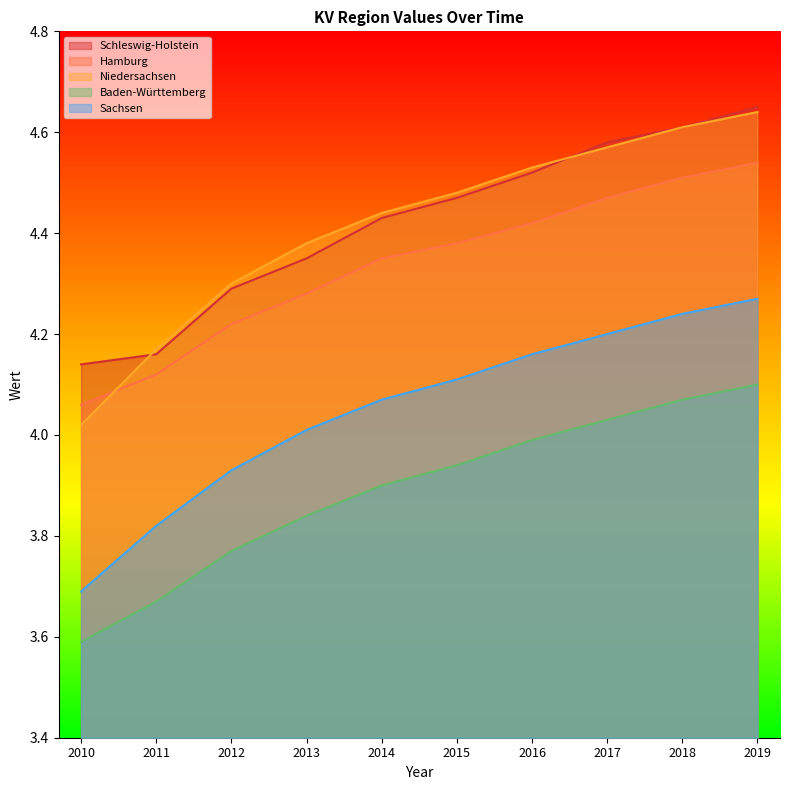

What is the sum of the Hamburg values at 2011 and 2018?

8.6